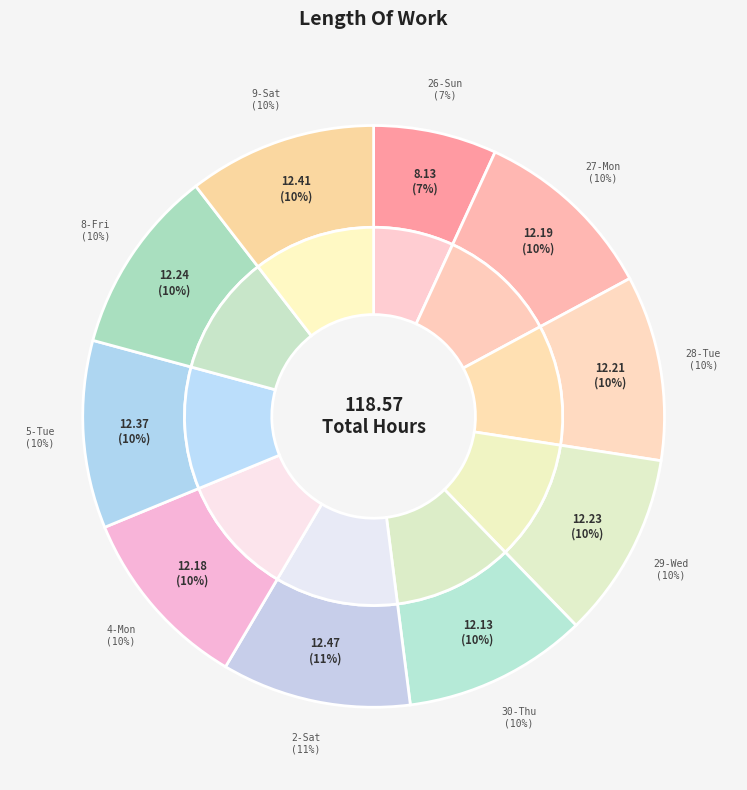

Count the number of slices in the pie.

10